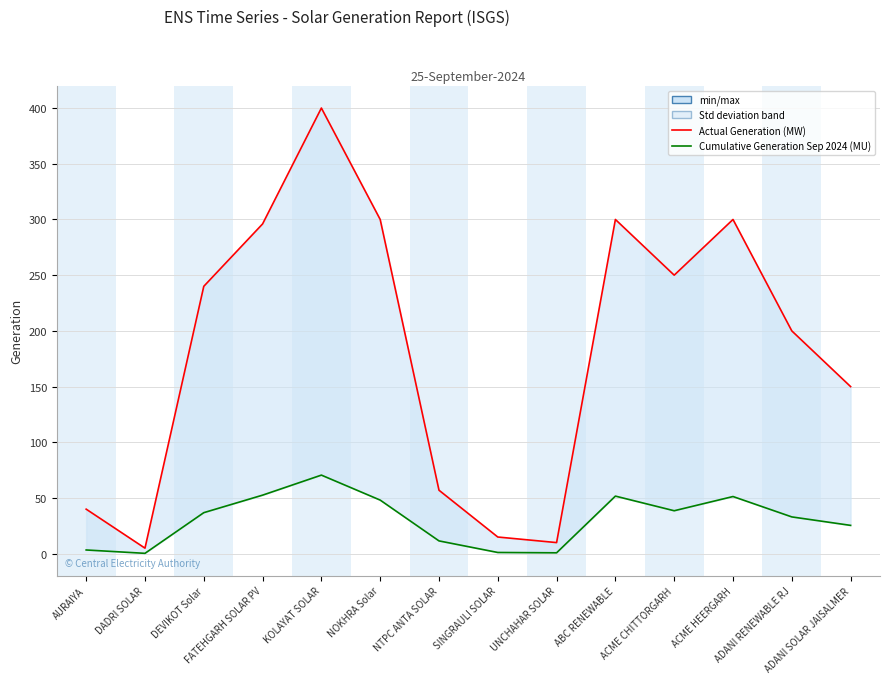

In Actual Generation (MW), how many points are higher than both neighbors (excluding endpoints)?

3